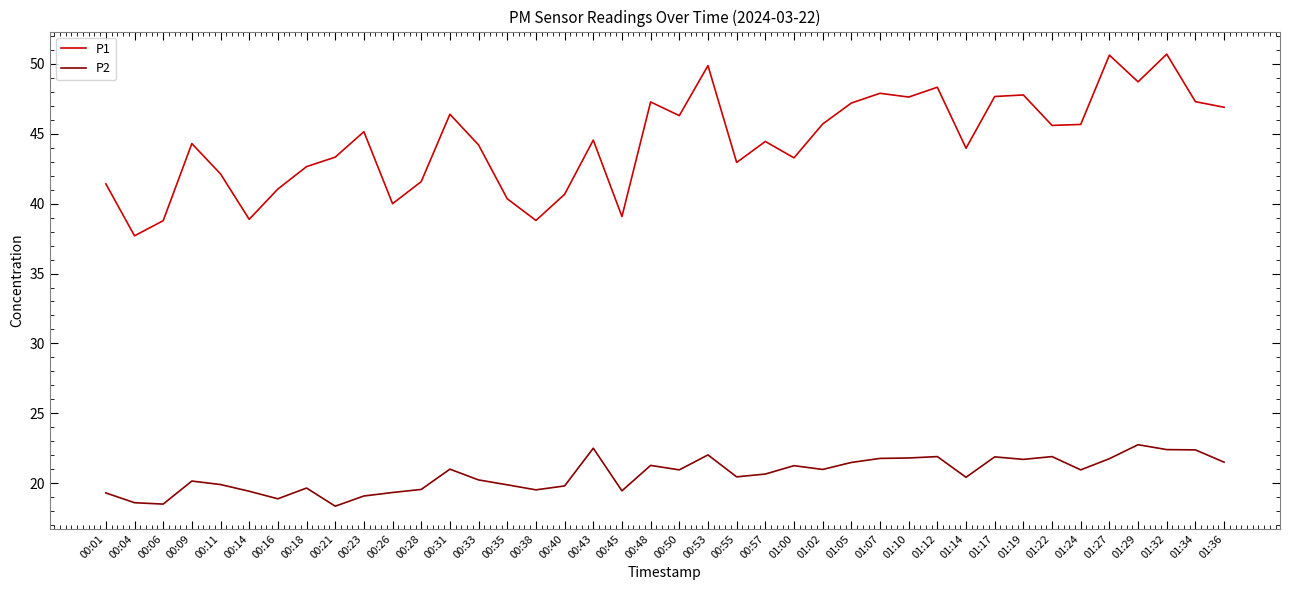

Is this an area chart (filled region under the line)?

No